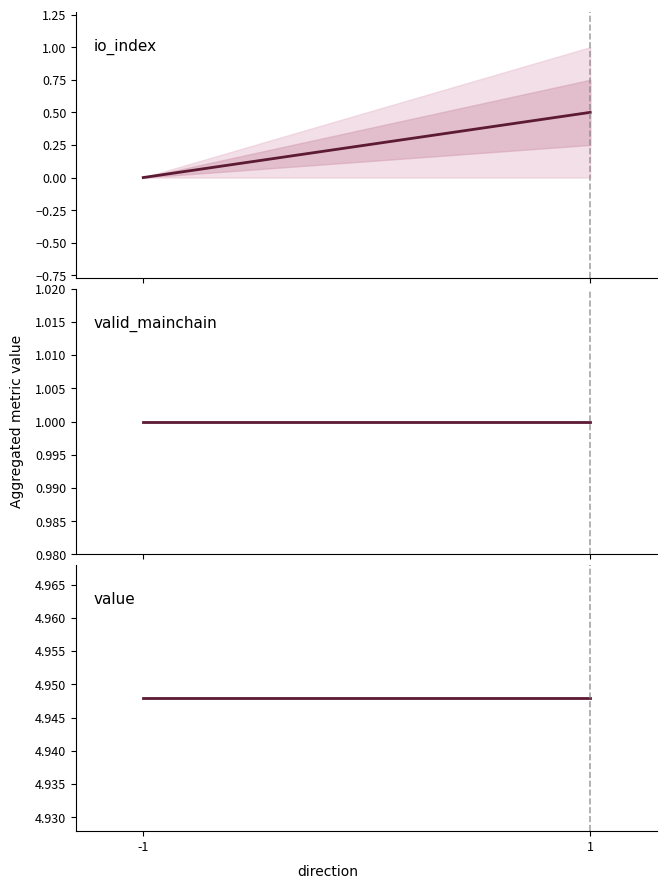

True or false: value has a value of 4.9 at 1.

True